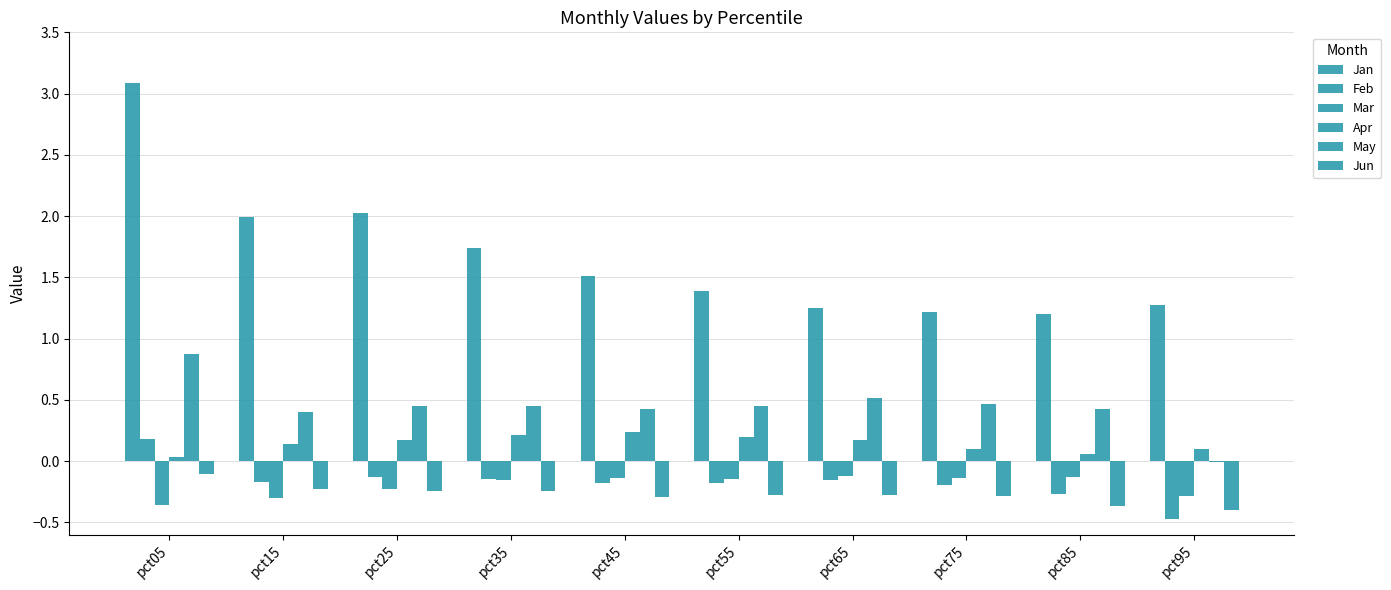

What is the minimum value for Jan?

1.2